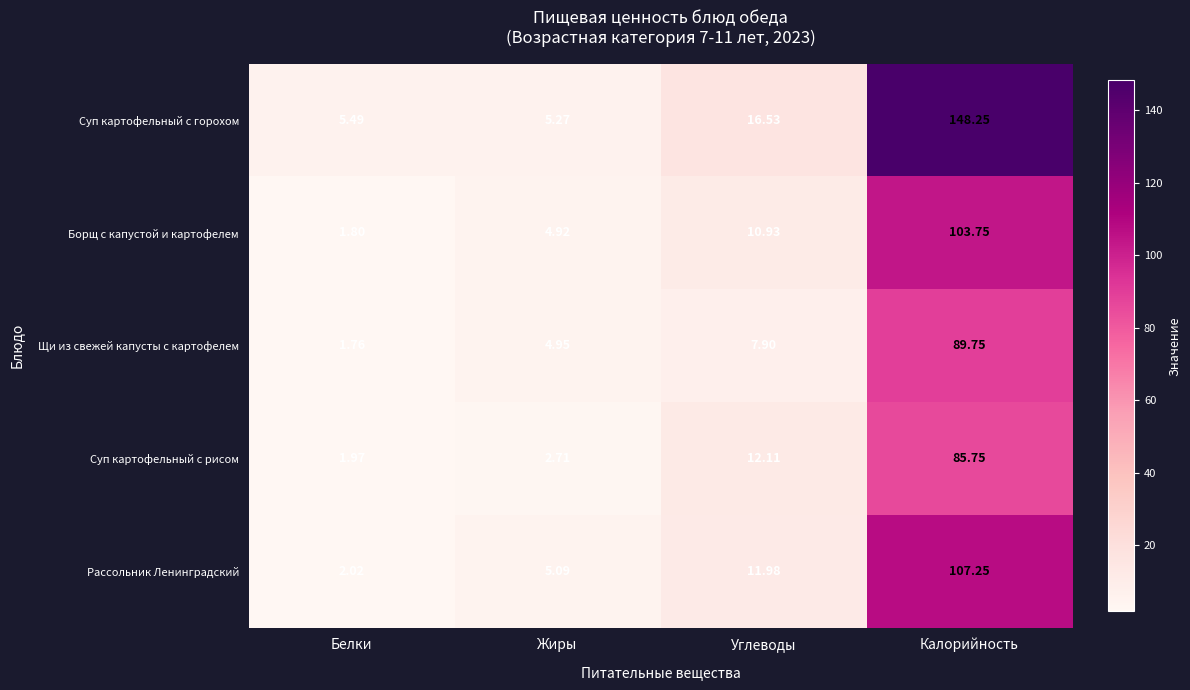

Where does the Суп картофельный с рисом series first go above 12?

Углеводы